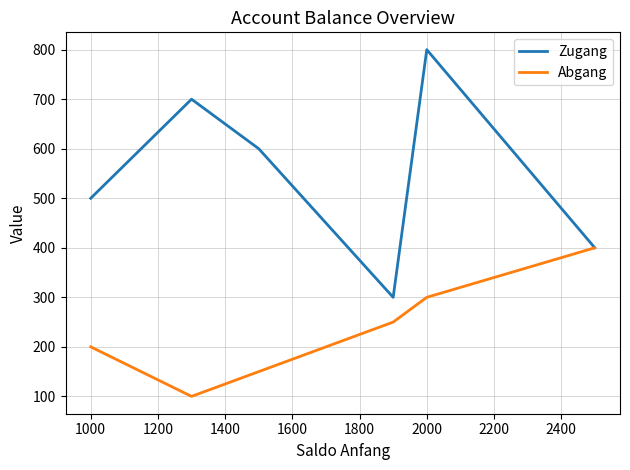

List the series in order of their peak value, lowest first.

Abgang, Zugang